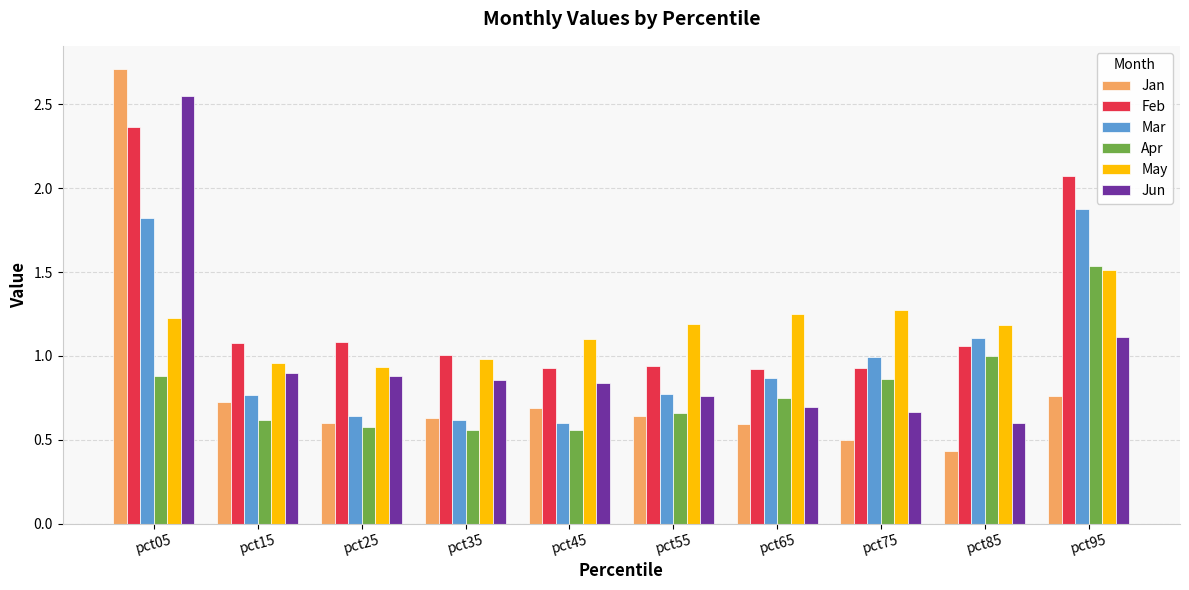

At which category is the sum across all series the highest?

pct05